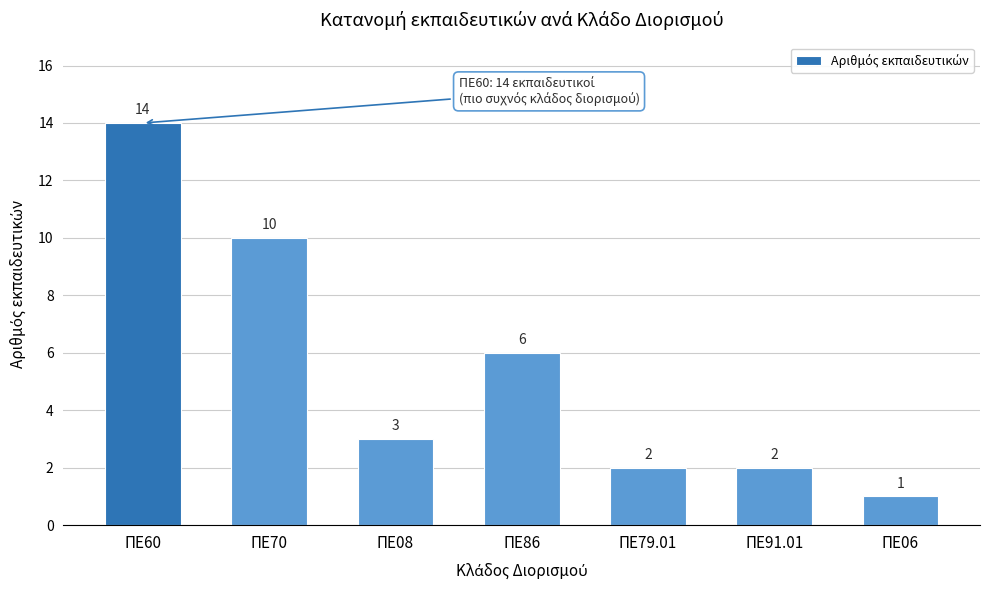

Reading left to right, transcribe all the data shown in this chart.

ΠΕ60=14	ΠΕ70=10	ΠΕ08=3	ΠΕ86=6	ΠΕ79.01=2	ΠΕ91.01=2	ΠΕ06=1